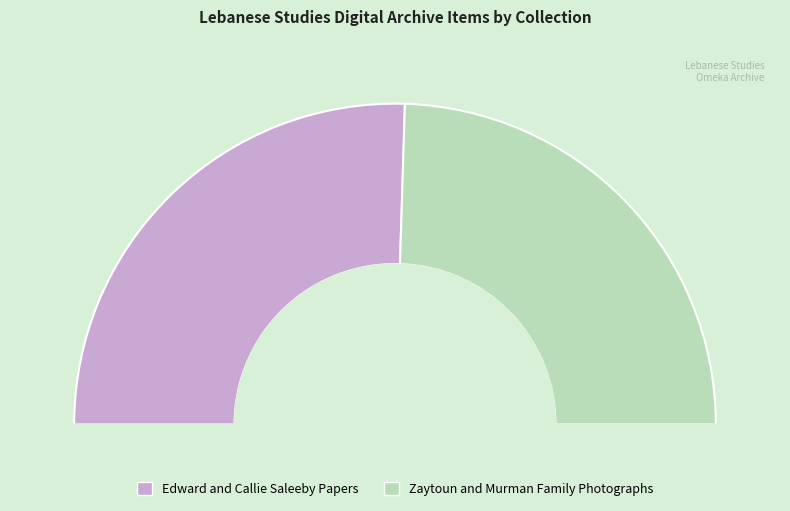

What percentage is NOT represented by Edward and Callie Saleeby Papers?

49.0%